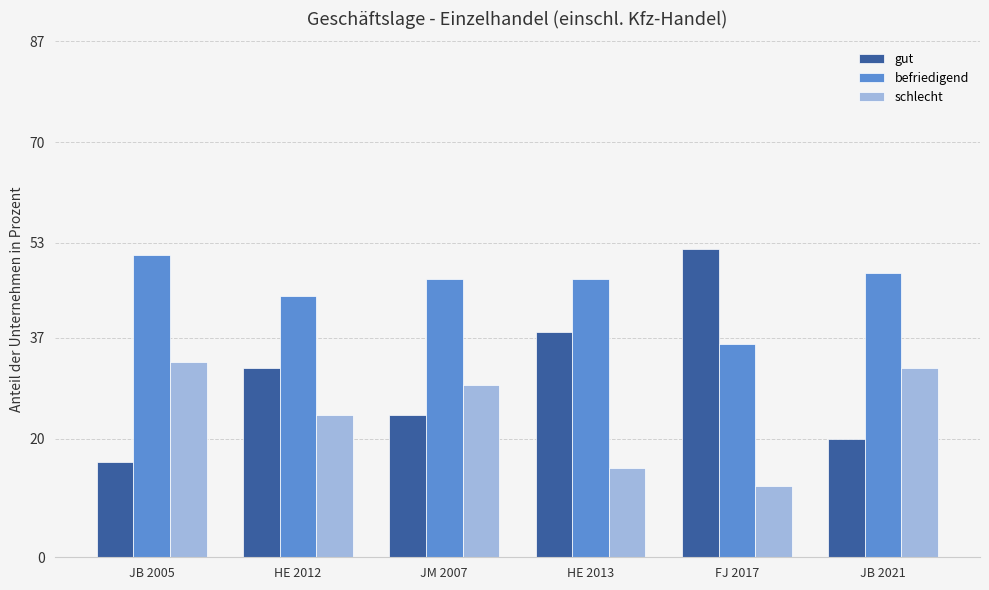

How many groups of bars are there?

6